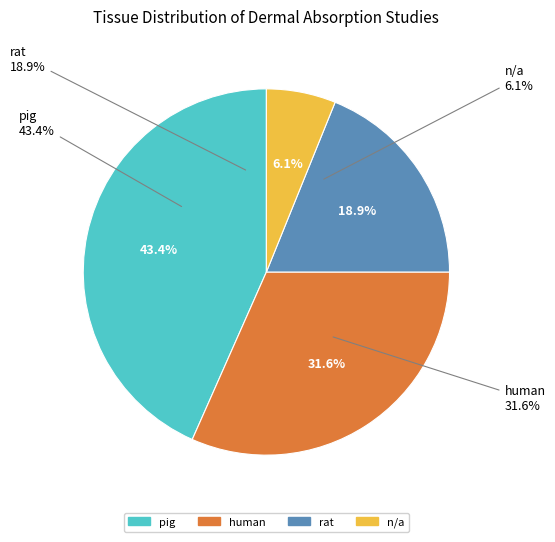

Is human the majority of the pie?

No